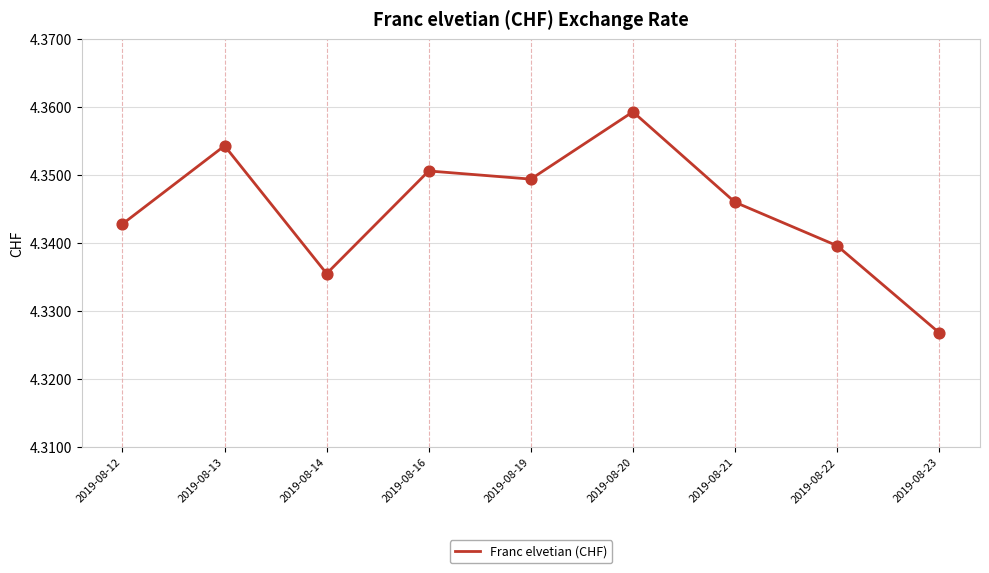

Between 2019-08-14 and 2019-08-20, which is larger?

2019-08-20